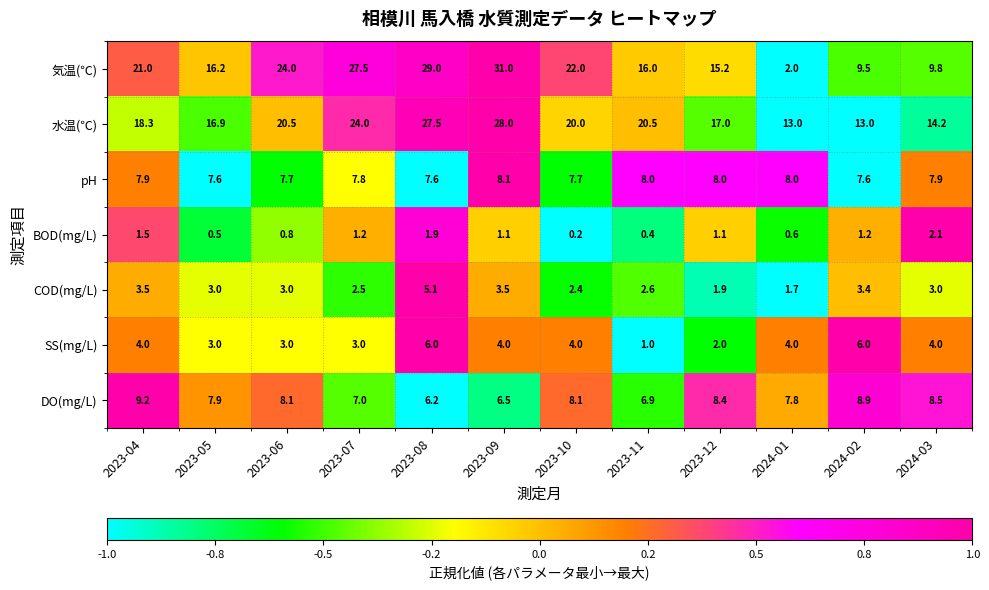

What is the total value across all series at 2023-05?

55.1